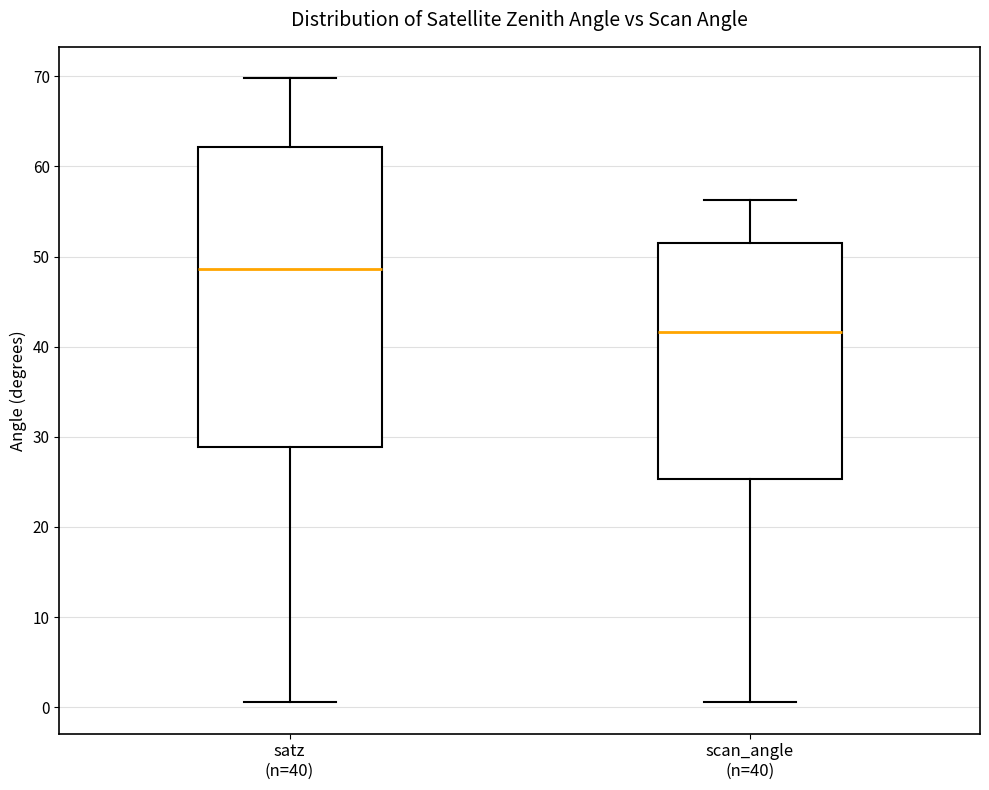

Reading left to right, read every box against the y-axis: the position of its median line, the range the box covers, and the ends of its whiskers. The values are not printed on the chart, so give them approximately, as read against the axis.

satz (n=40): median 49, box 29 to 62, whiskers 1 to 70
scan_angle (n=40): median 42, box 25 to 52, whiskers 1 to 56